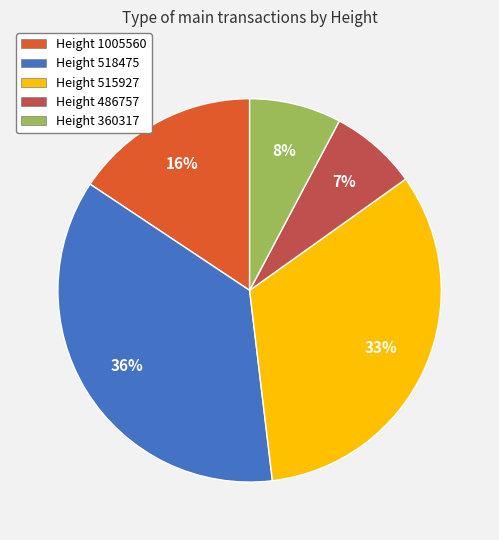

Which slice is the largest?

Height 518475